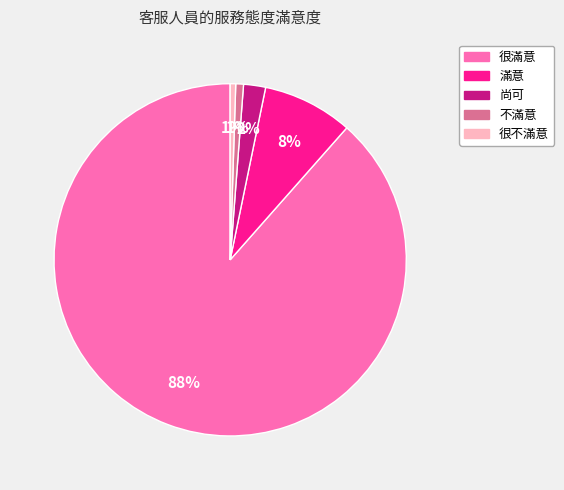

Which category accounts for the majority?

很滿意